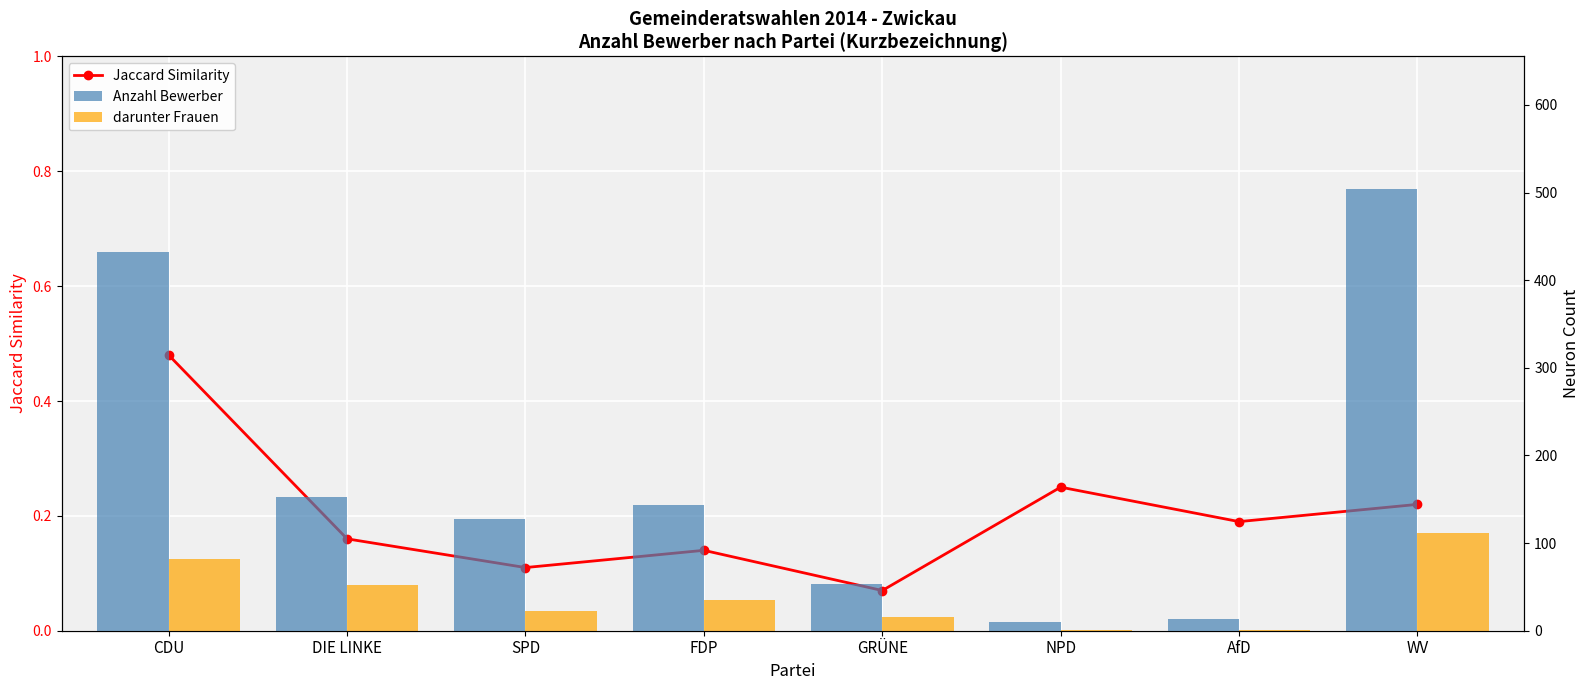

What is the difference between the maximum and second lowest values in the Anzahl Bewerber series?

491.0